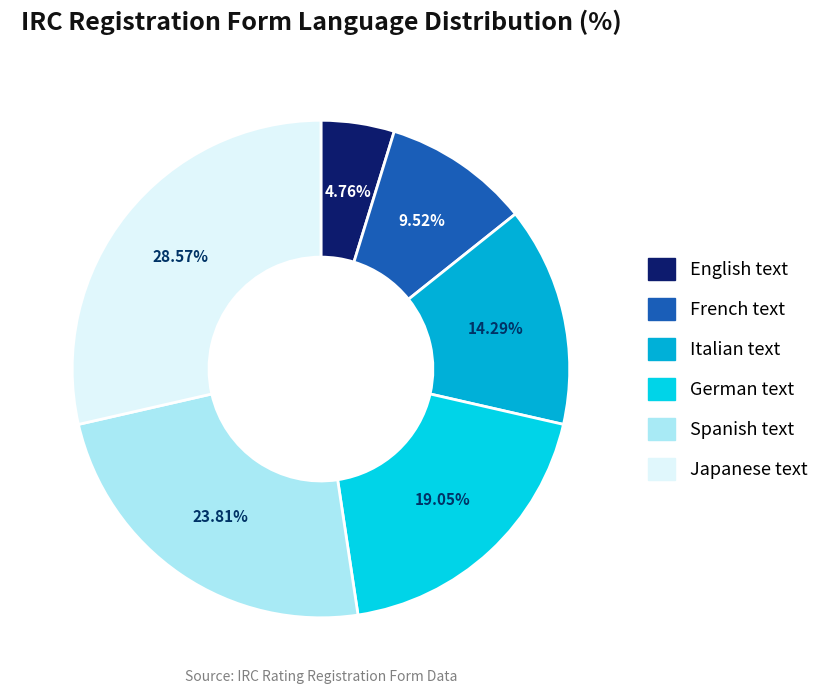

True or false: French text accounts for 19% of the total.

False